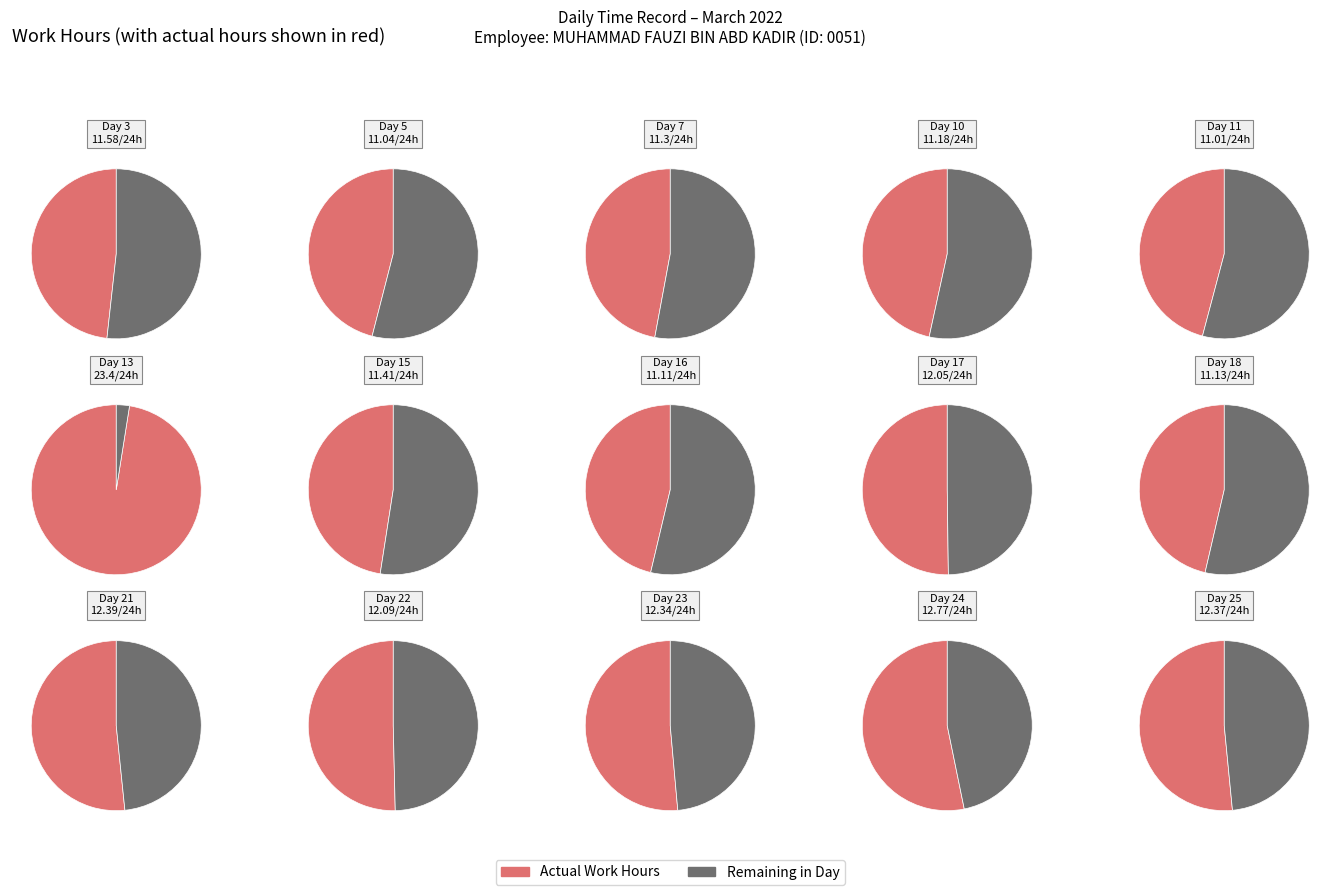

What is the largest slice in the pie chart?

Day 13